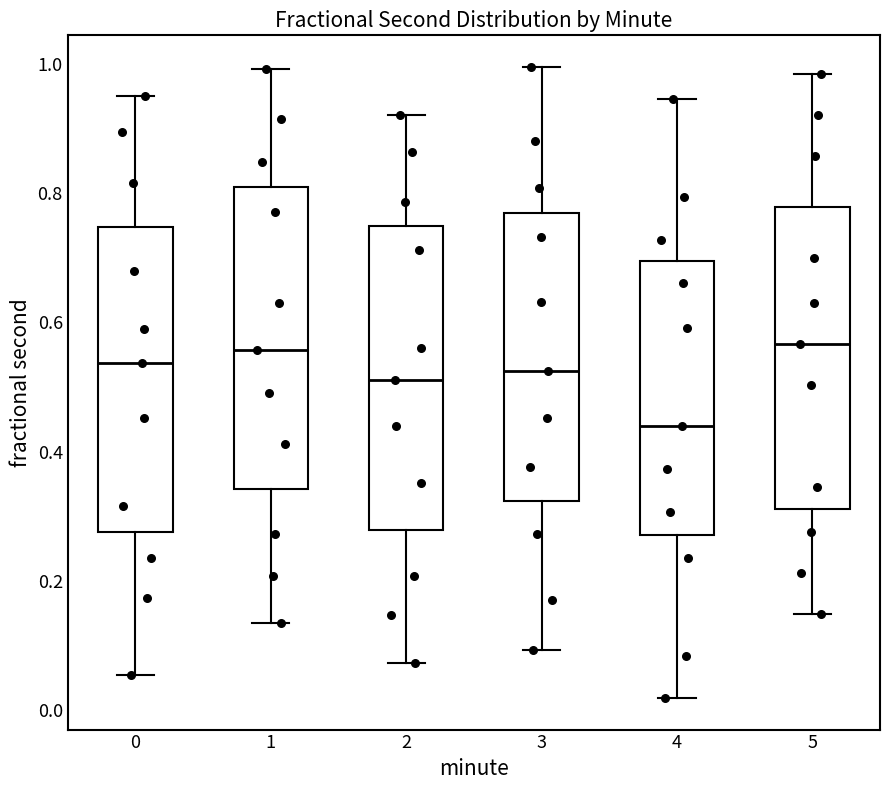

Reading left to right, read every box against the y-axis: the position of its median line, the range the box covers, and the ends of its whiskers. The values are not printed on the chart, so give them approximately, as read against the axis.

0: median 0.54, box 0.28 to 0.74, whiskers 0.06 to 0.94
1: median 0.56, box 0.34 to 0.80, whiskers 0.14 to 1.00
2: median 0.52, box 0.28 to 0.74, whiskers 0.08 to 0.92
3: median 0.52, box 0.32 to 0.76, whiskers 0.10 to 1.00
4: median 0.44, box 0.28 to 0.70, whiskers 0.02 to 0.94
5: median 0.56, box 0.32 to 0.78, whiskers 0.14 to 0.98